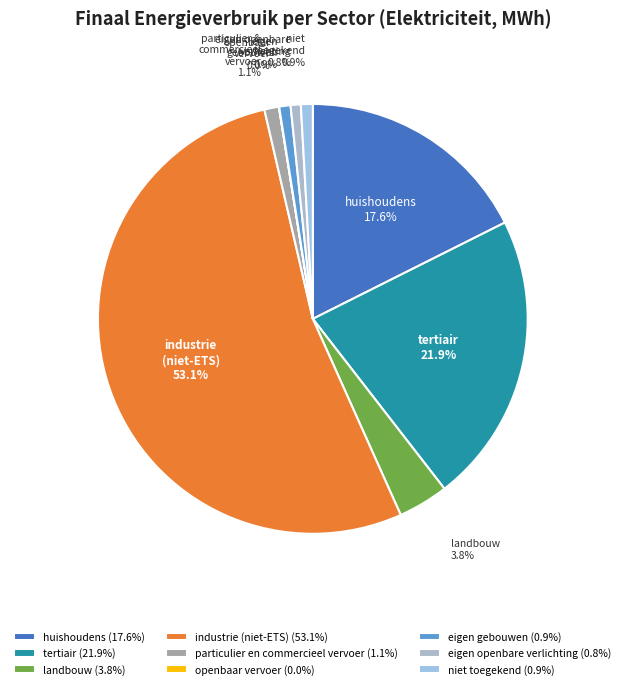

Approximately how many times larger is the value at landbouw compared to huishoudens?

0.2